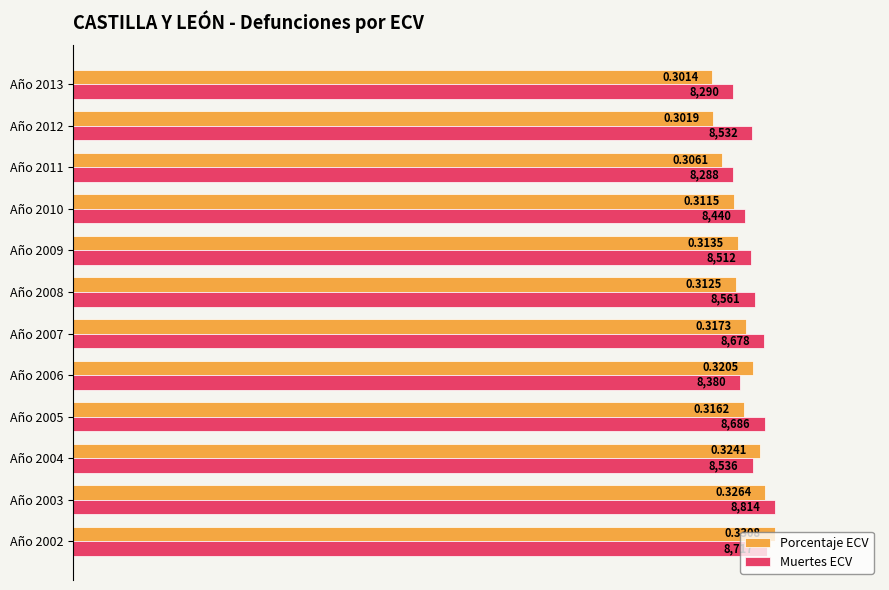

What are all the series names shown in the legend?

Porcentaje ECV, Muertes ECV